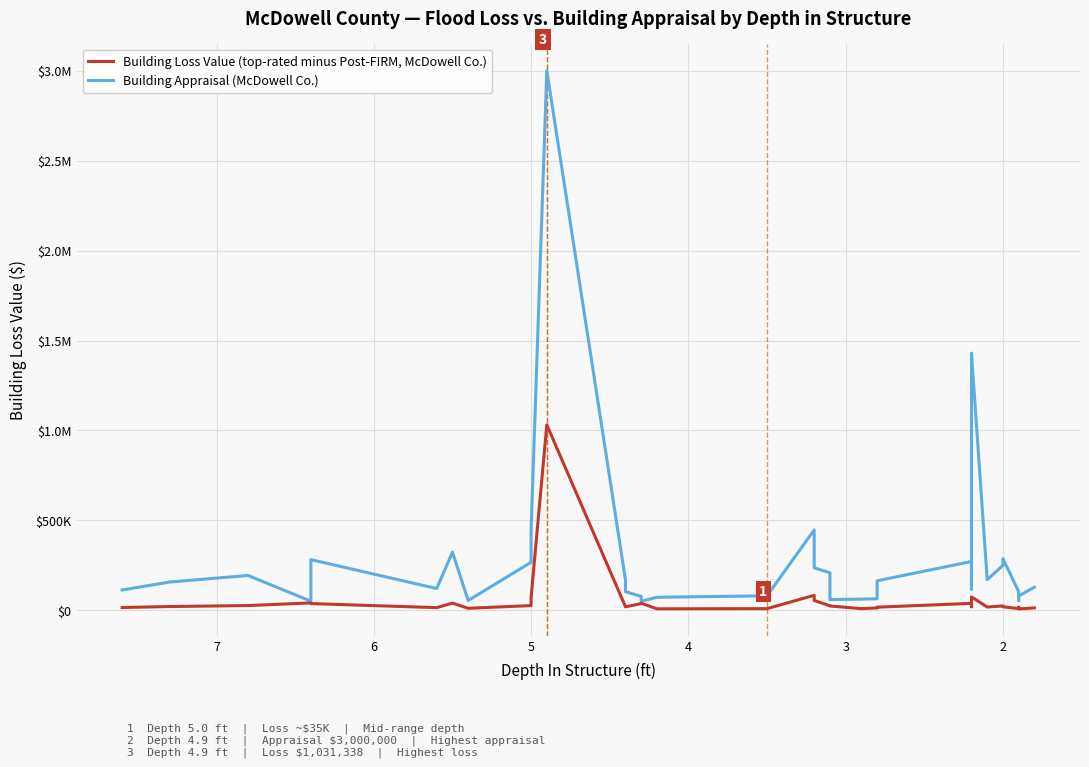

Rank the series at 2 from lowest to highest value.

Building Loss Value (top-rated minus Post-FIRM, McDowell Co.), Building Appraisal (McDowell Co.)